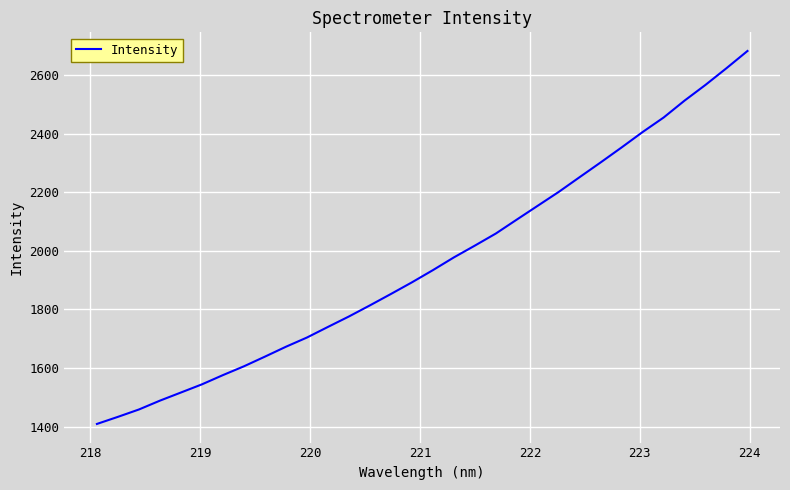

How many lines are shown in the chart?

1